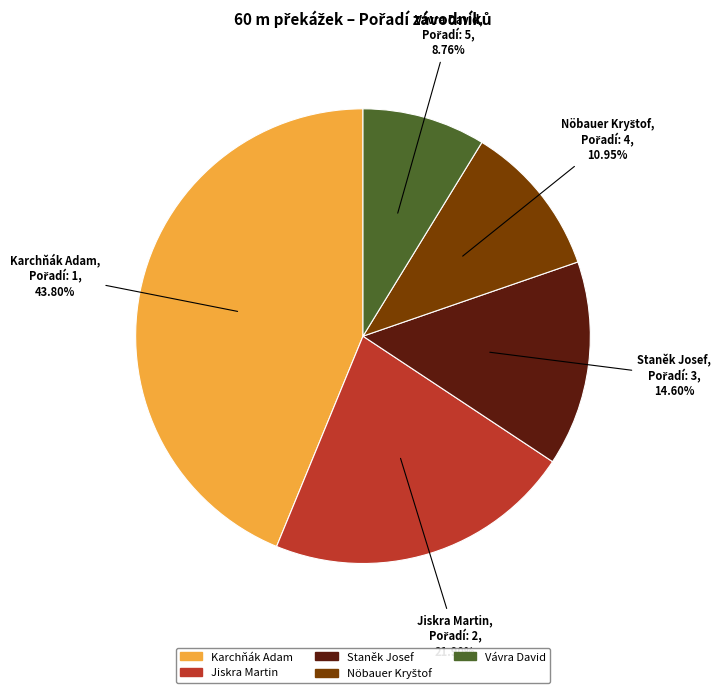

Which has a higher value, Vávra David or Karchňák Adam?

Karchňák Adam